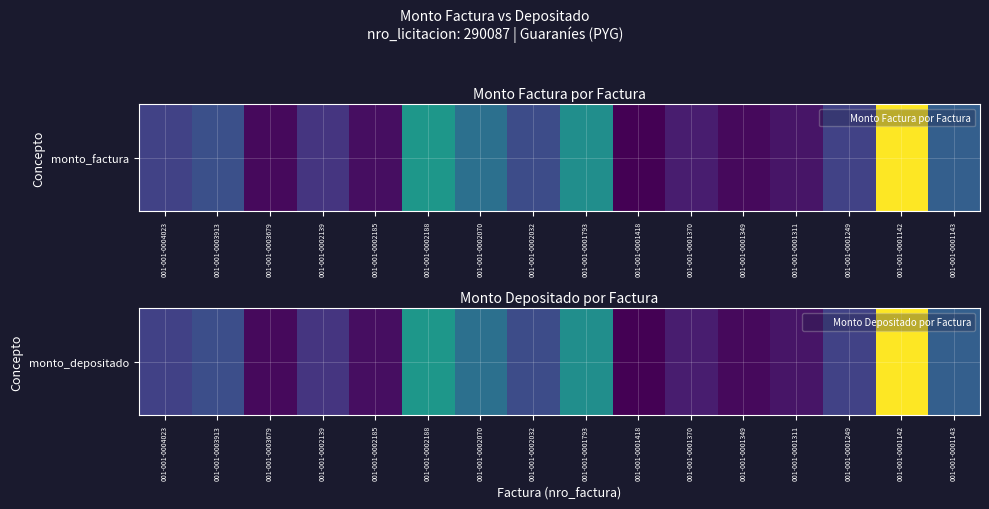

What is the sum of all values?

934925117